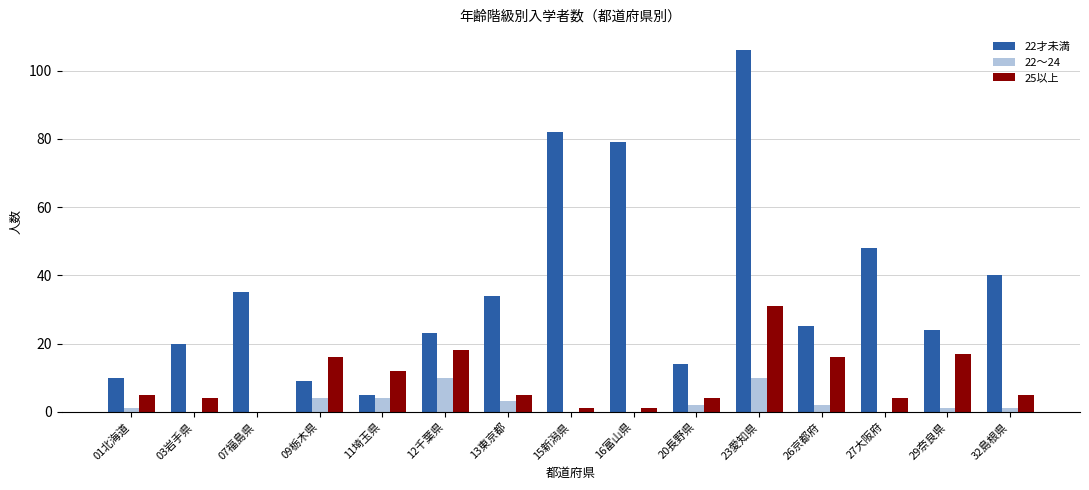

What is the greatest value displayed?

106